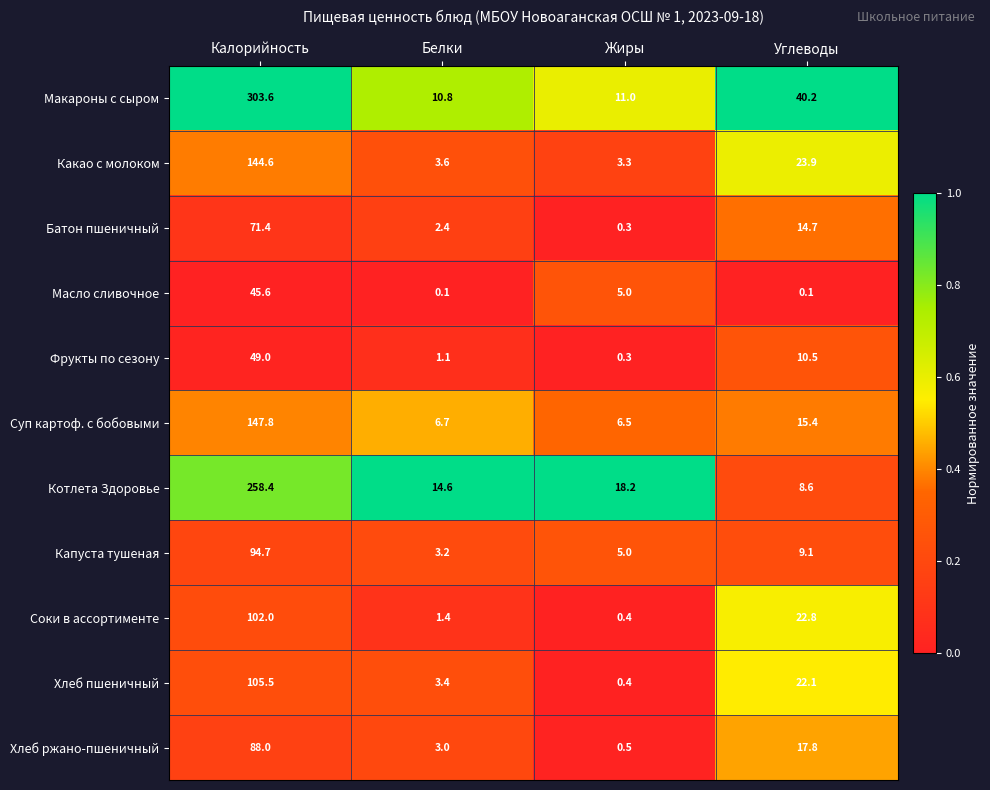

True or false: Какао с молоком has a value of 2.1 at Жиры.

False